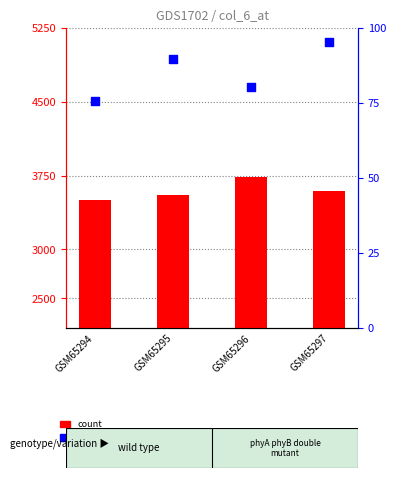

Is the value of count at GSM65297 greater than the value of percentile rank within the sample at GSM65296?

Yes